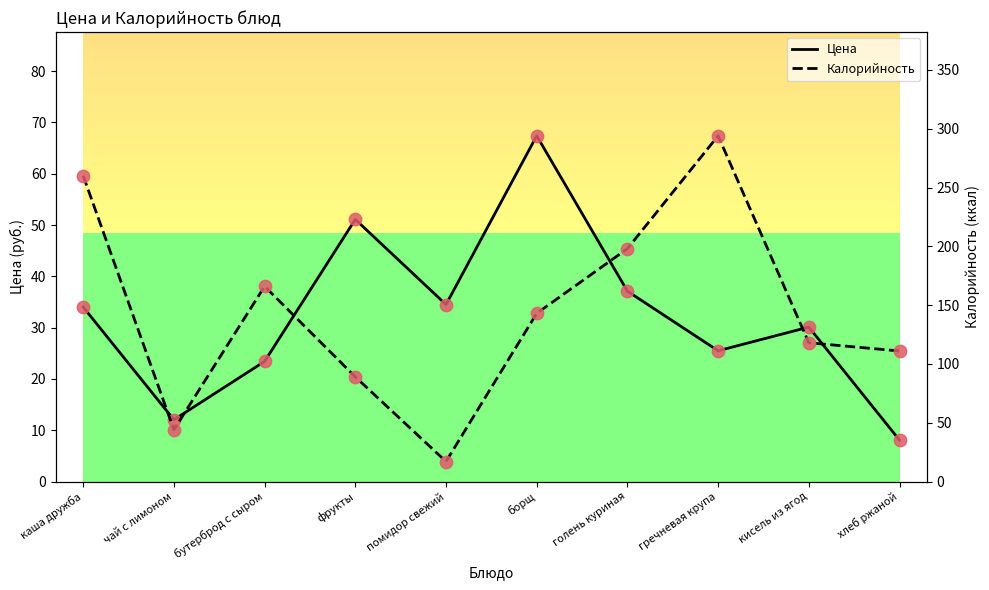

What is the total value across all series at фрукты?

140.1